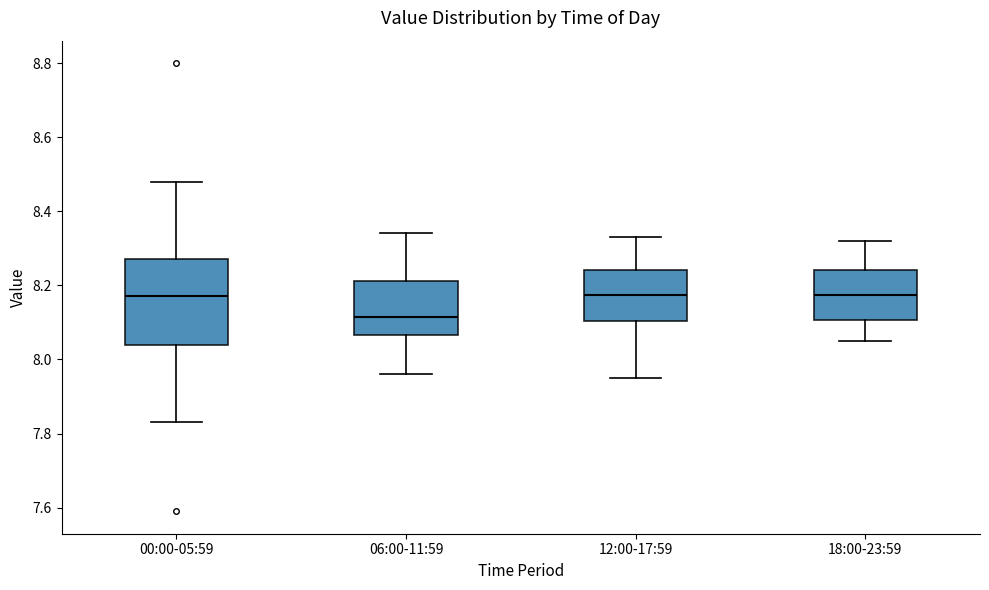

Reading left to right, transcribe this box plot: for each box, give where its median line is, the range the box spans, and where its two whiskers end, as read against the y-axis. The values are not printed on the chart, so give them approximately, as read against the axis.

00:00-05:59: median 8.18, box 8.04 to 8.28, whiskers 7.84 to 8.48
06:00-11:59: median 8.12, box 8.06 to 8.22, whiskers 7.96 to 8.34
12:00-17:59: median 8.18, box 8.10 to 8.24, whiskers 7.96 to 8.34
18:00-23:59: median 8.18, box 8.10 to 8.24, whiskers 8.06 to 8.32